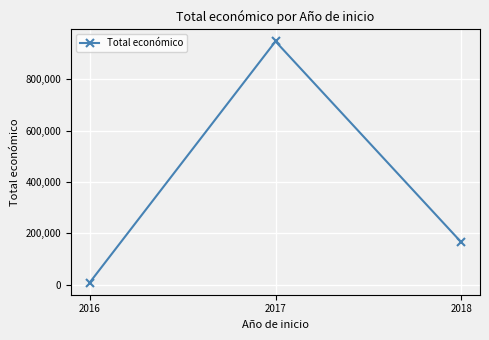

What is the approximate value at 2018?

165000